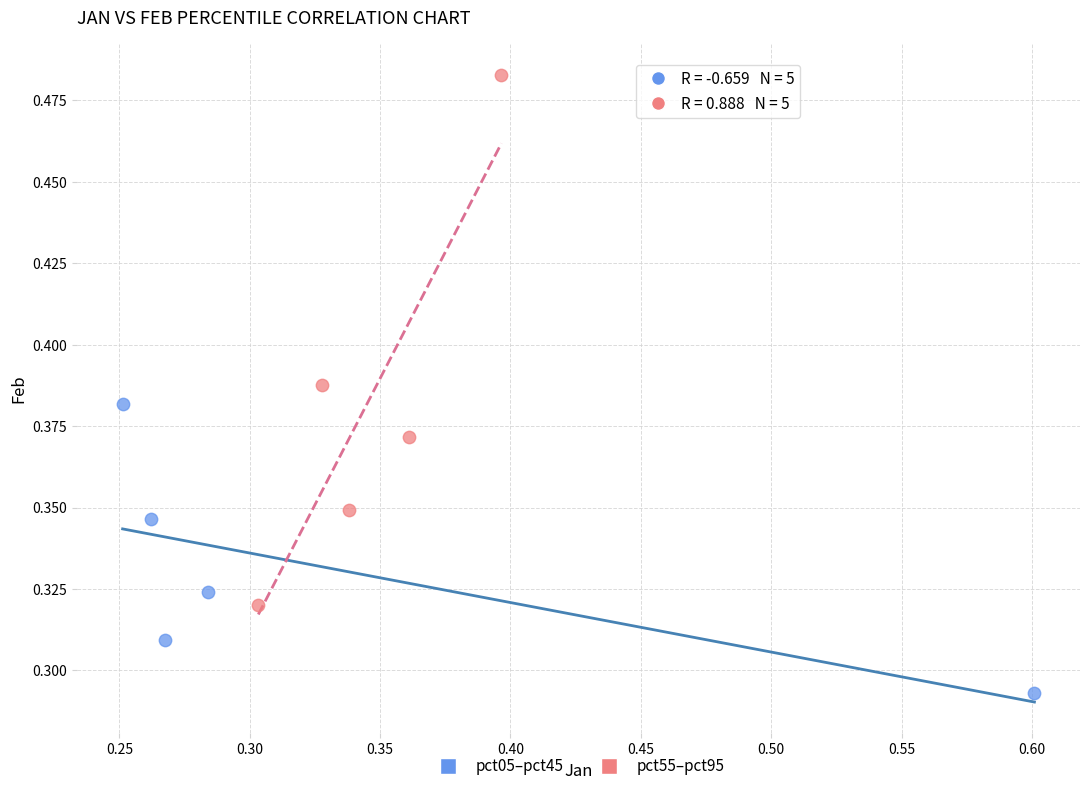

Which series reaches the minimum Y coordinate?

pct05–pct45